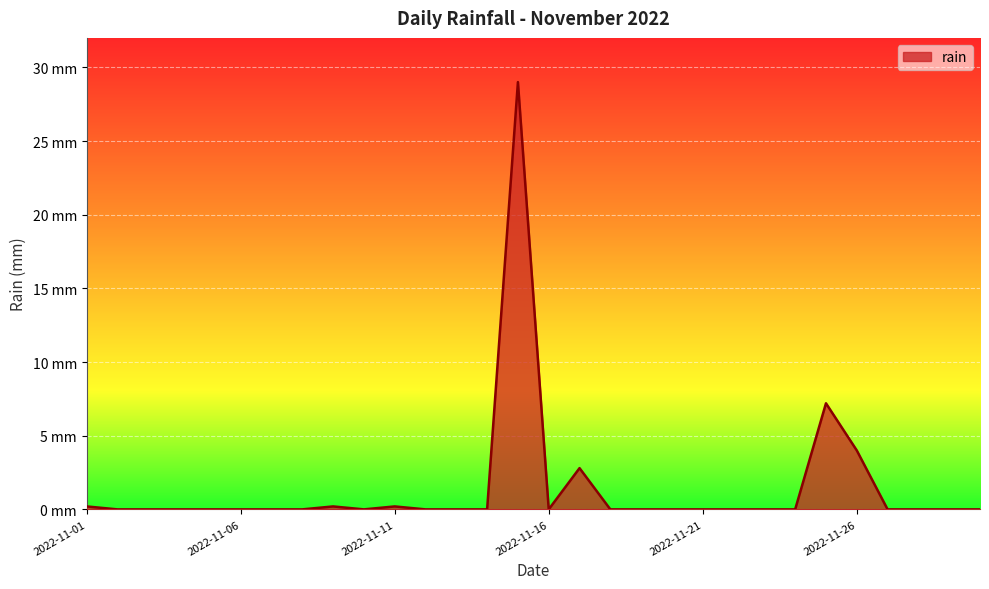

True or false: the data has more than 0 interior local peaks.

True